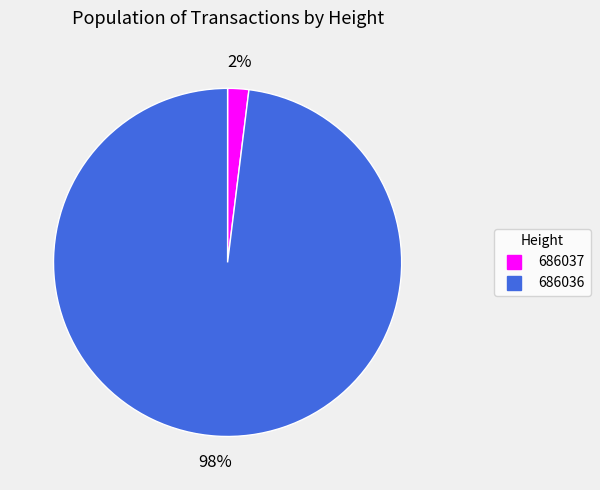

To the nearest percent, what portion does 686036 represent?

98%